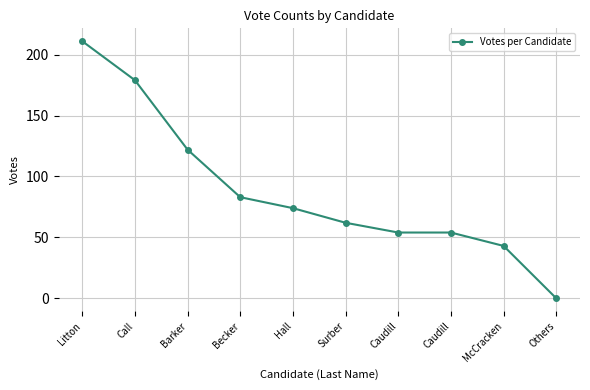

What is the sum of the values at Surber and Call?

241